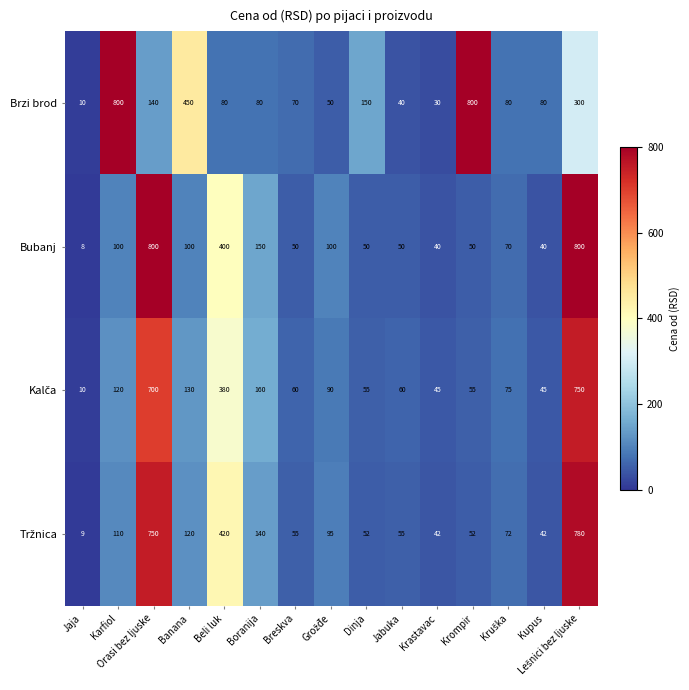

Which series has the widest spread of values?

Bubanj